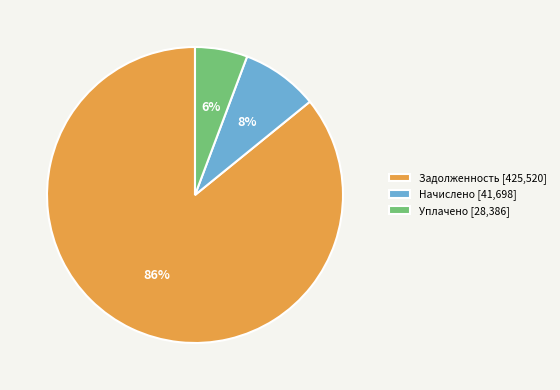

How many slices are in this pie chart?

3